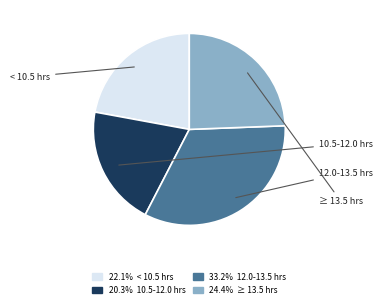

Is there any slice that represents more than half of the pie?

No